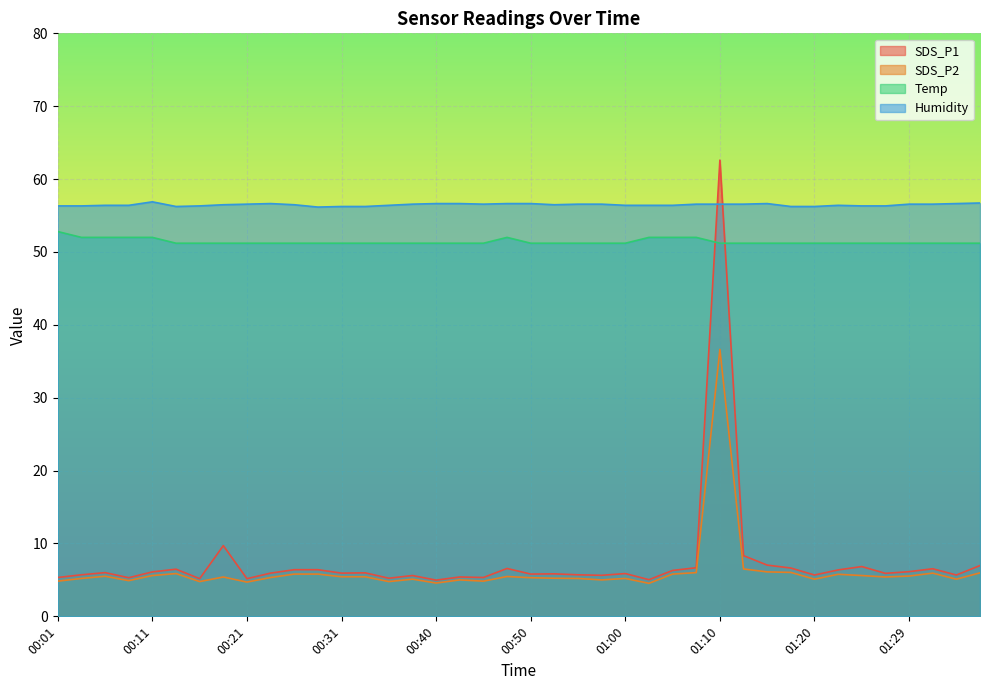

In Temp, how many points are higher than both neighbors (excluding endpoints)?

1